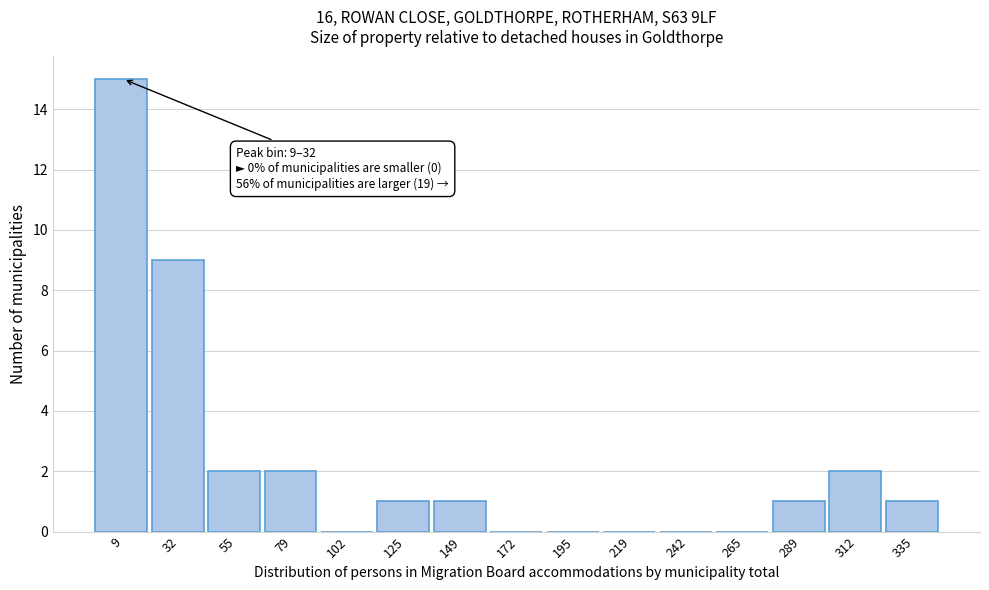

Reading left to right, transcribe all the data shown in this chart.

9=15	32=9	55=2	79=2	102=0	125=1	149=1	172=0	195=0	219=0	242=0	265=0	289=1	312=2	335=1